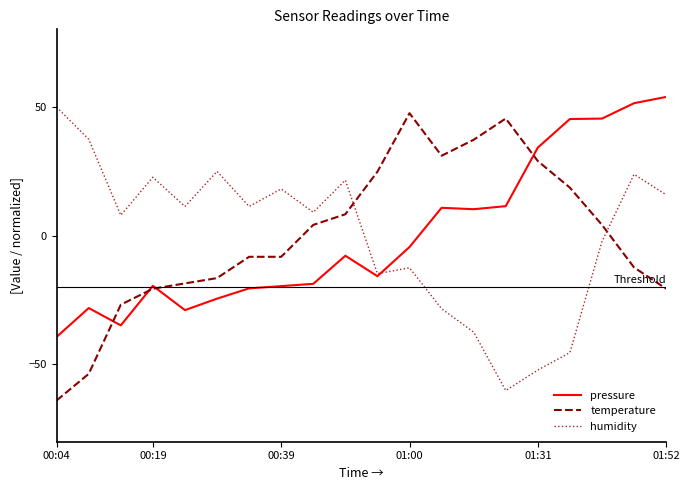

What is the greatest value displayed?

53.8